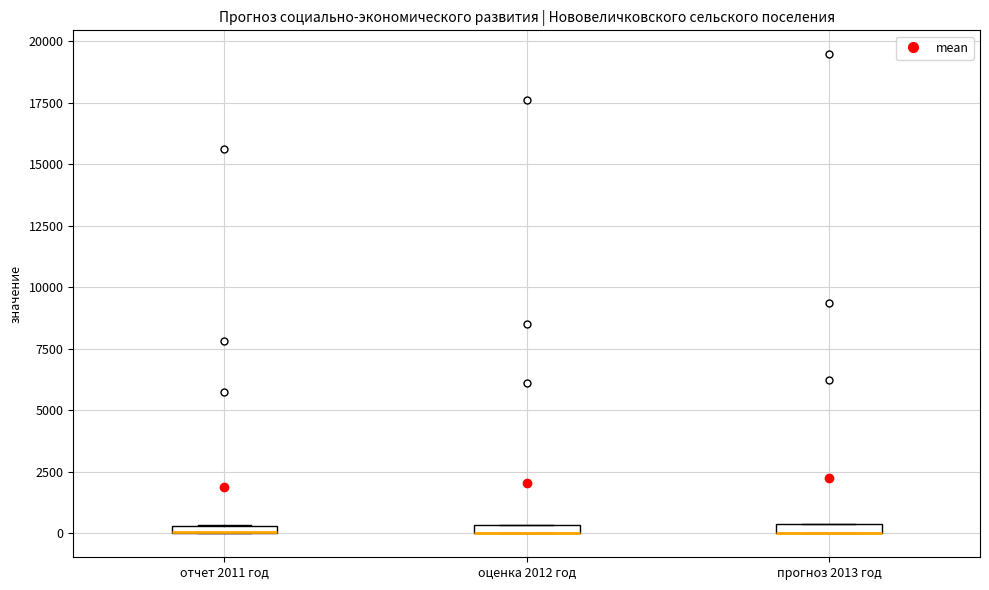

Where is the lower edge of the box for оценка 2012 год on the y-axis? The values are not printed on the chart, so give them approximately, as read against the axis.

0